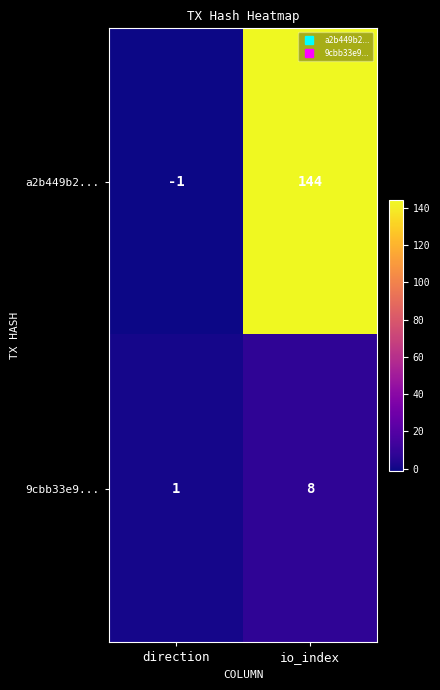

Rank the categories by 9cbb33e9... value from highest to lowest.

io_index, direction